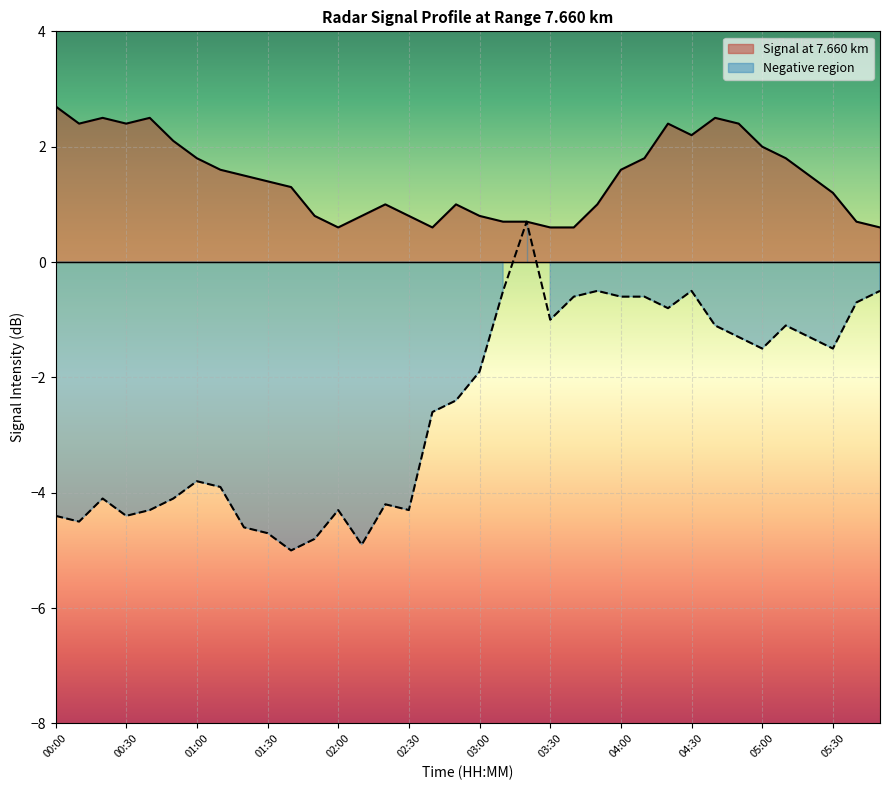

True or false: Negative region and Signal at 7.660 km intersect in this chart.

False